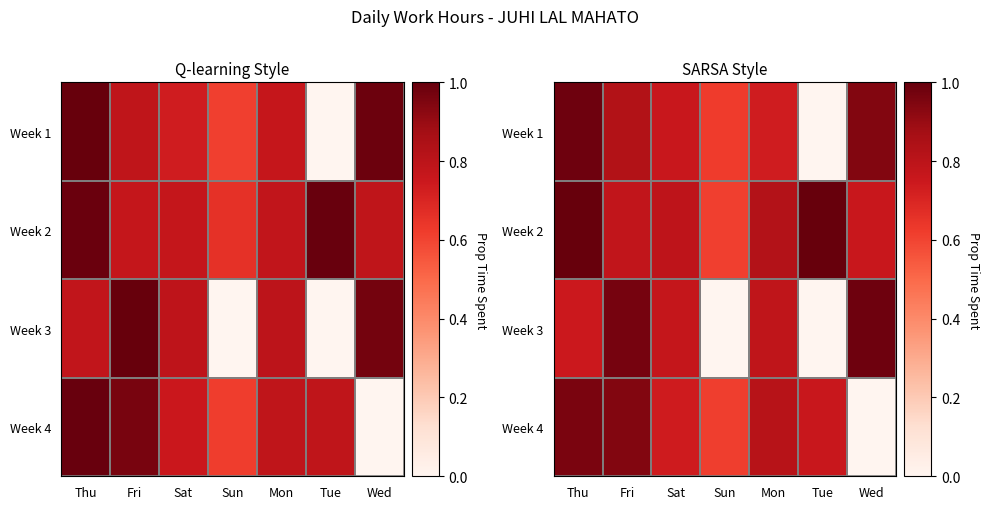

What is the total value across all series at Thu?

3.7